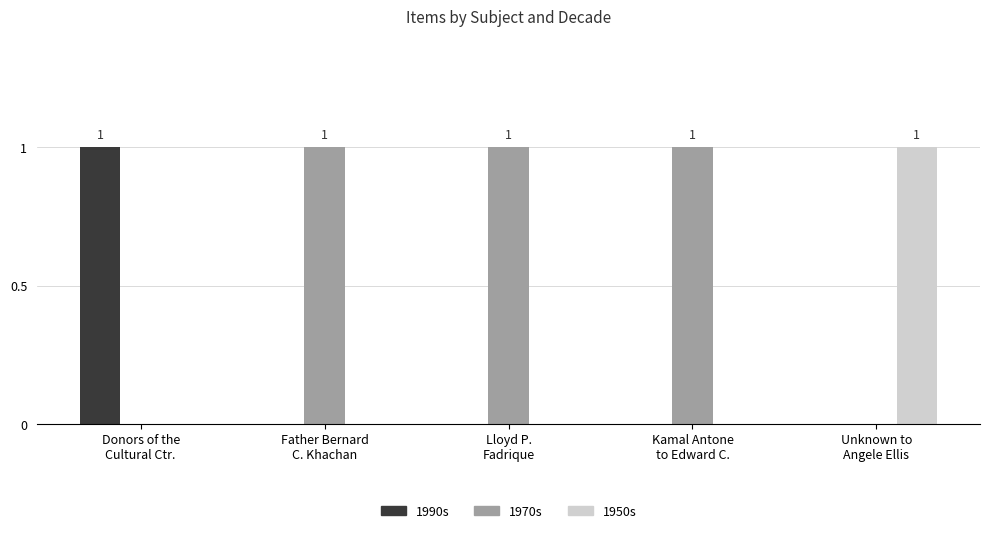

Reading left to right, transcribe all the data shown in this chart.

1990s: Donors of the
Cultural Ctr.=1	Father Bernard
C. Khachan=0	Lloyd P.
Fadrique=0	Kamal Antone
to Edward C.=0	Unknown to
Angele Ellis=0
1970s: Donors of the
Cultural Ctr.=0	Father Bernard
C. Khachan=1	Lloyd P.
Fadrique=1	Kamal Antone
to Edward C.=1	Unknown to
Angele Ellis=0
1950s: Donors of the
Cultural Ctr.=0	Father Bernard
C. Khachan=0	Lloyd P.
Fadrique=0	Kamal Antone
to Edward C.=0	Unknown to
Angele Ellis=1